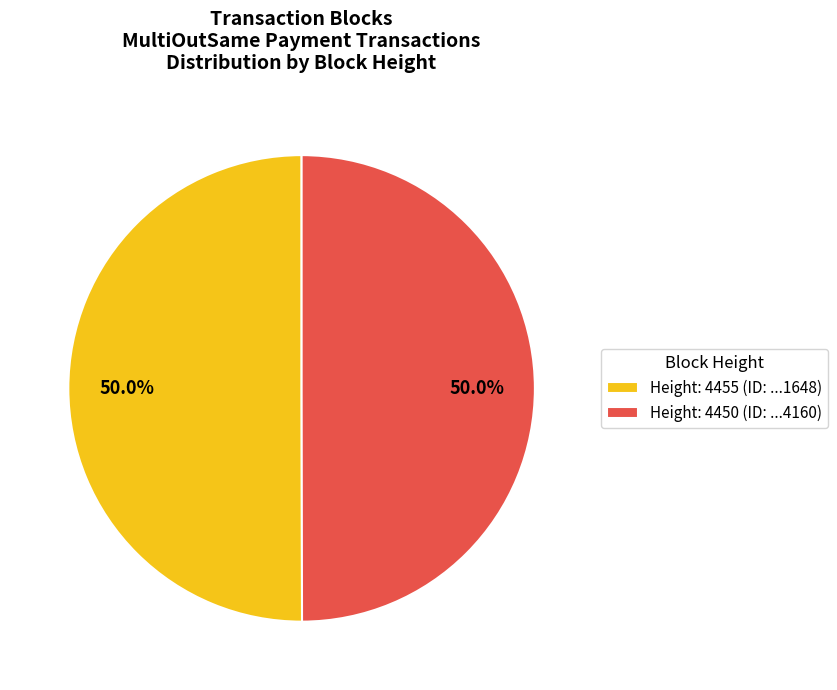

What is the ratio of the value at Height: 4455 (ID: ...1648) to the value at Height: 4450 (ID: ...4160)?

1.0